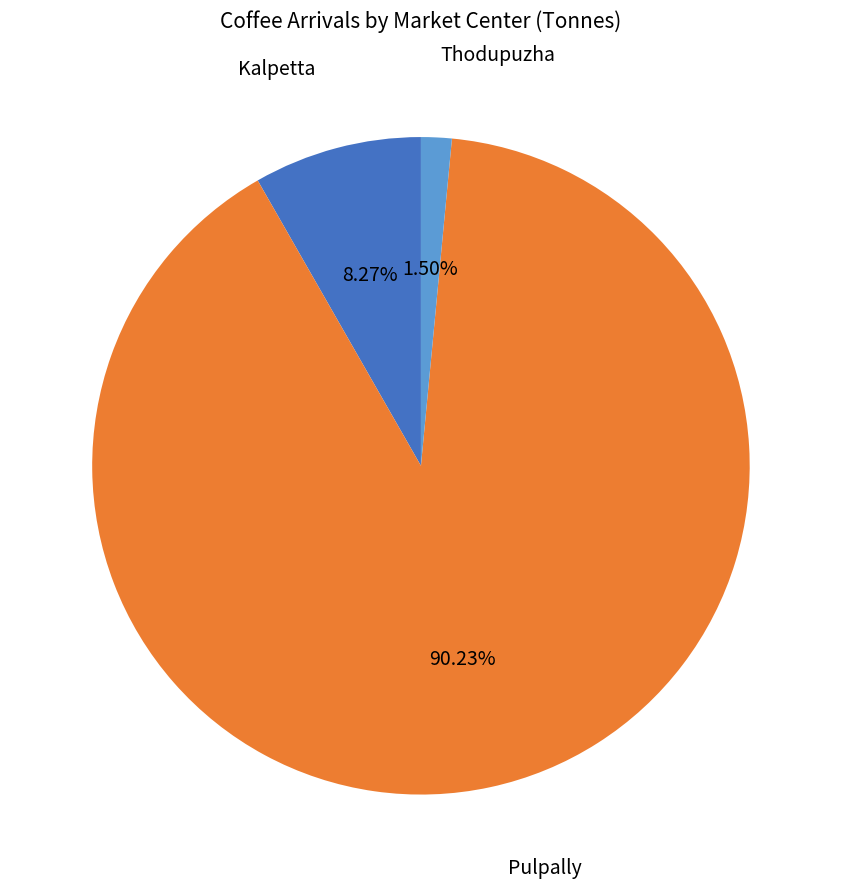

Is there any slice that represents more than half of the pie?

Yes